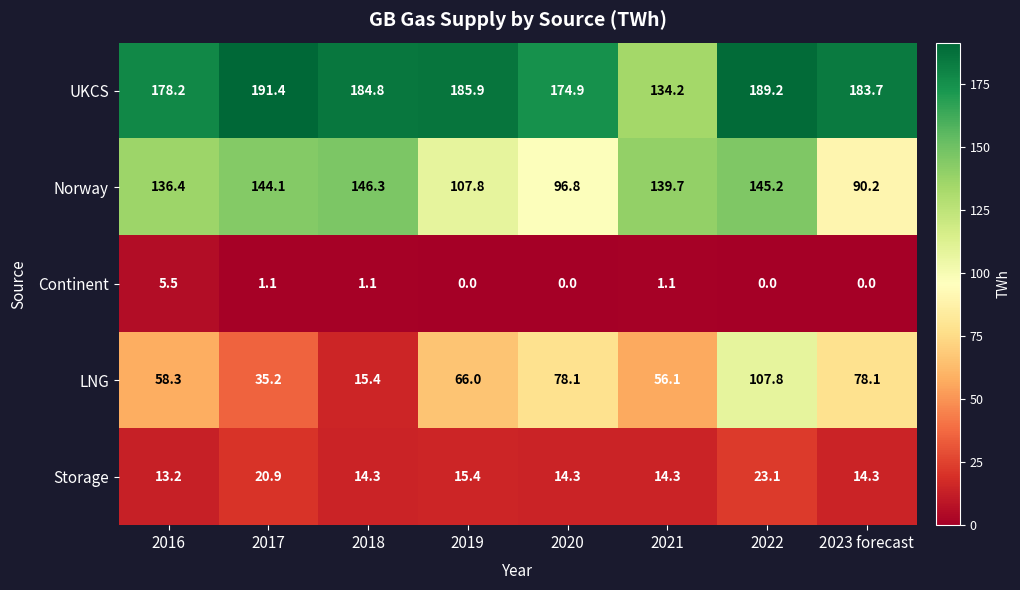

At how many categories does at least one series exceed 10?

8